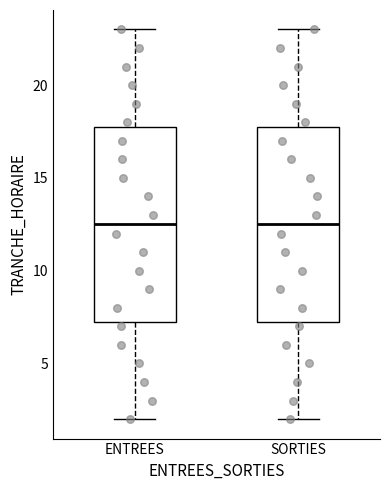

Where is the lower edge of the box for SORTIES on the y-axis? The values are not printed on the chart, so give them approximately, as read against the axis.

7.5